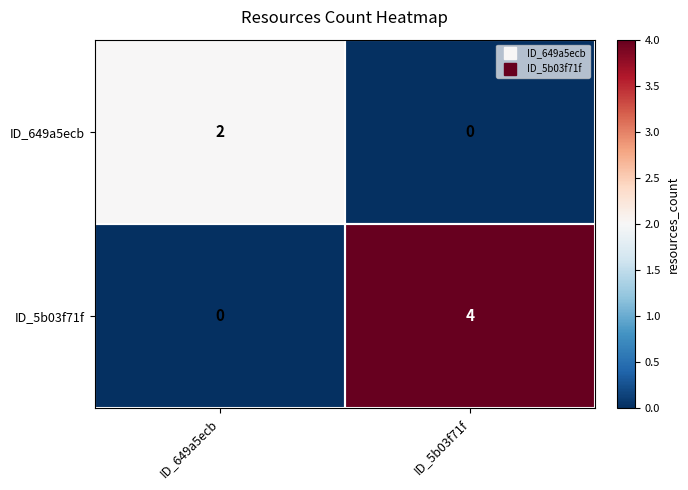

Between ID_649a5ecb and ID_5b03f71f, which series saw the biggest shift?

ID_5b03f71f